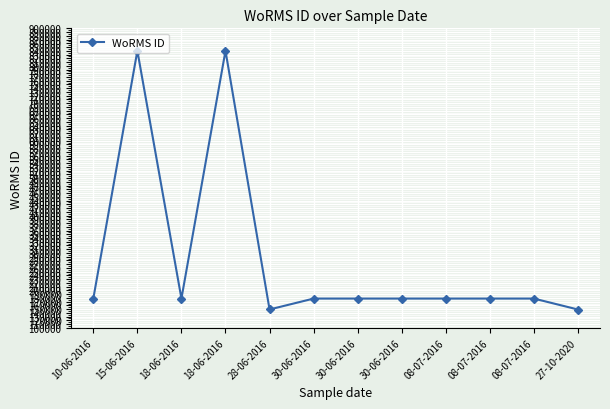

Is this an area chart (filled region under the line)?

No